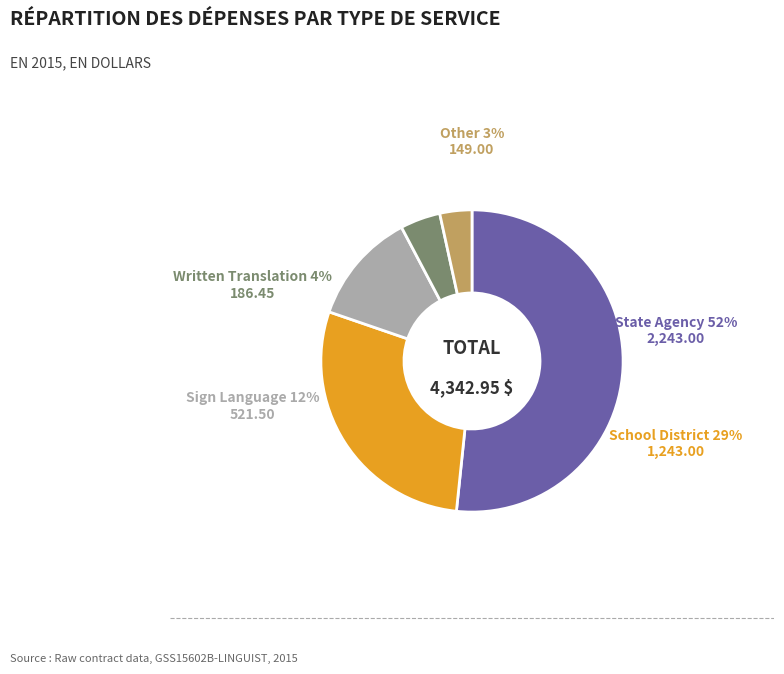

To the nearest percent, what is the difference between the State Agency and Other slice percentages?

48%